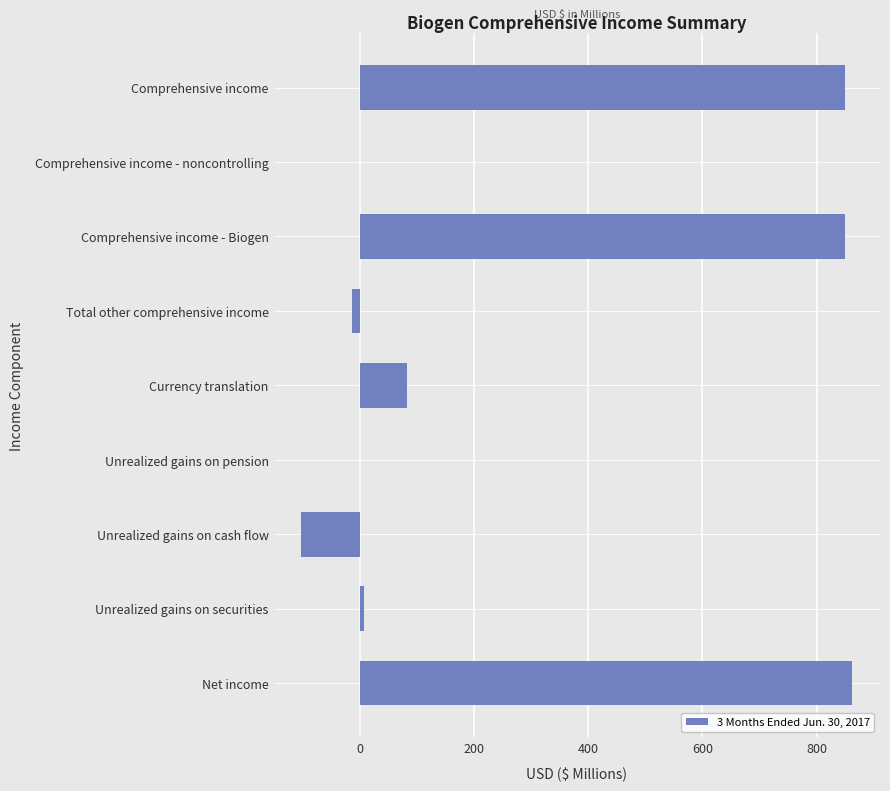

Read the value at Comprehensive income - Biogen.

849.2